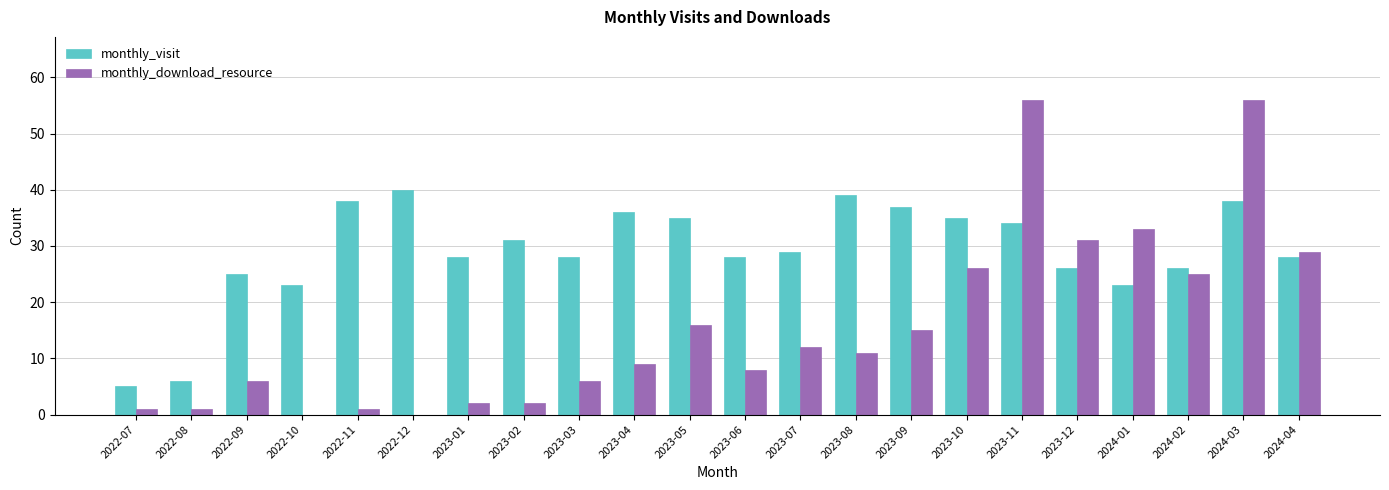

Is it true that monthly_download_resource equals 3 at 2023-03?

False